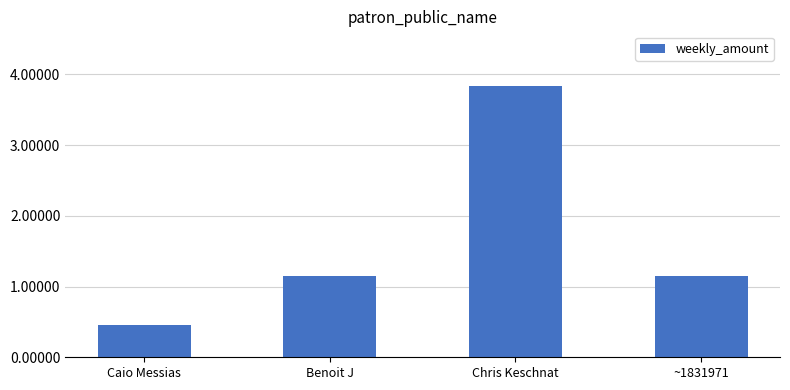

What is the label of the 4th bar from the left?

~1831971